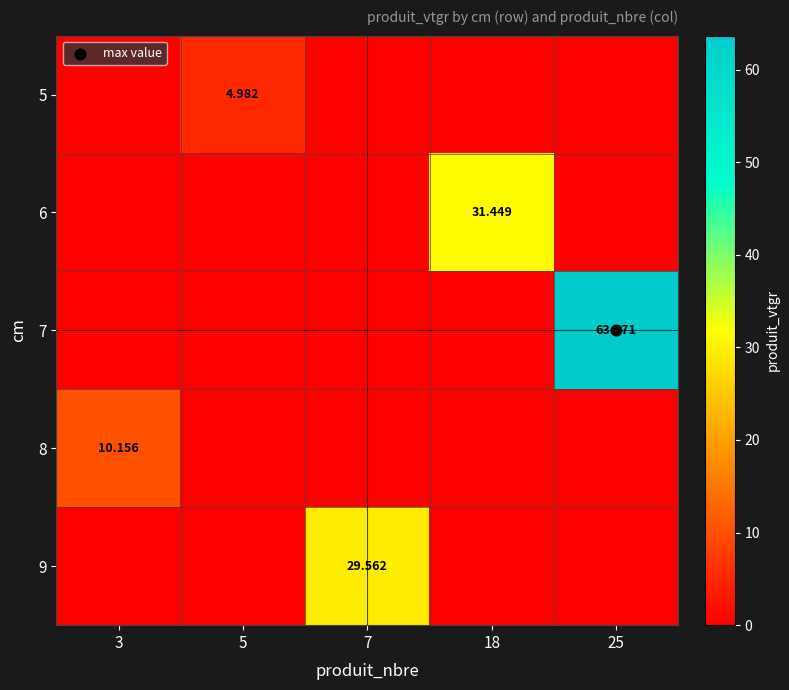

Is it true that 8 equals 0.0 at 5?

True